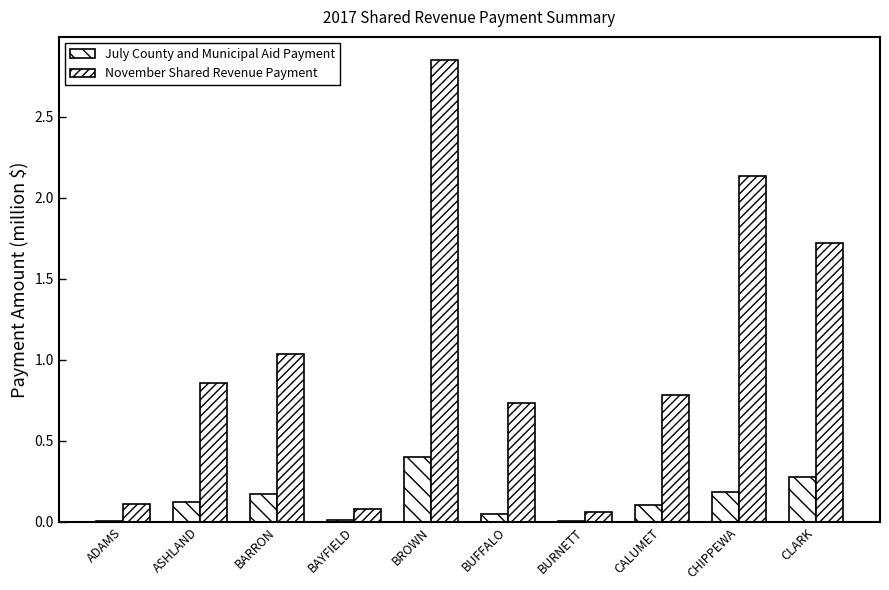

Are the bars horizontal?

No